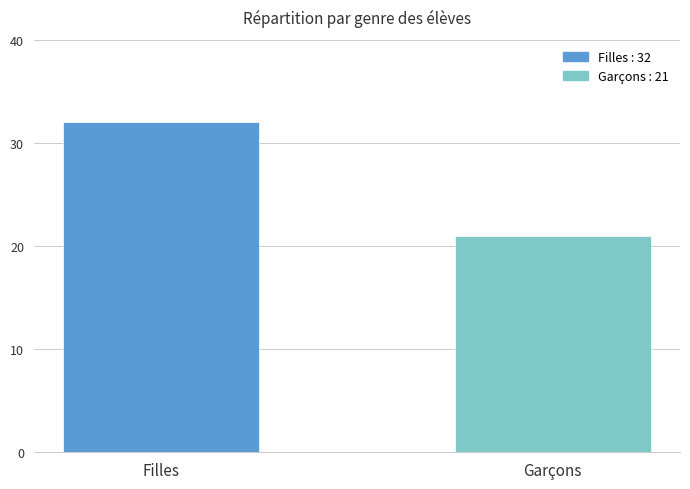

List the labels in order of value, smallest first.

Garçons, Filles